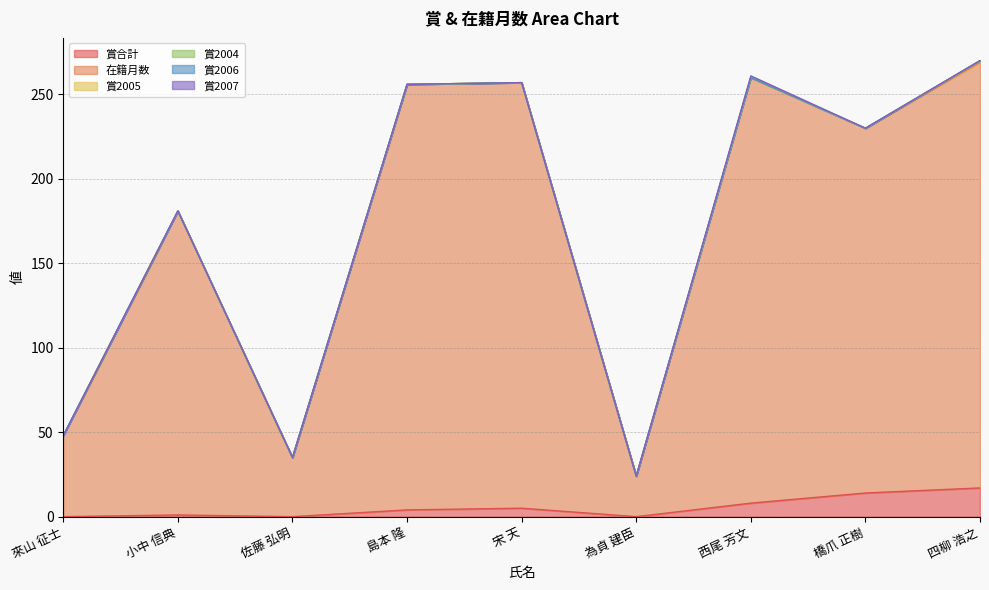

Which category has the lowest value across all series?

來山 征士